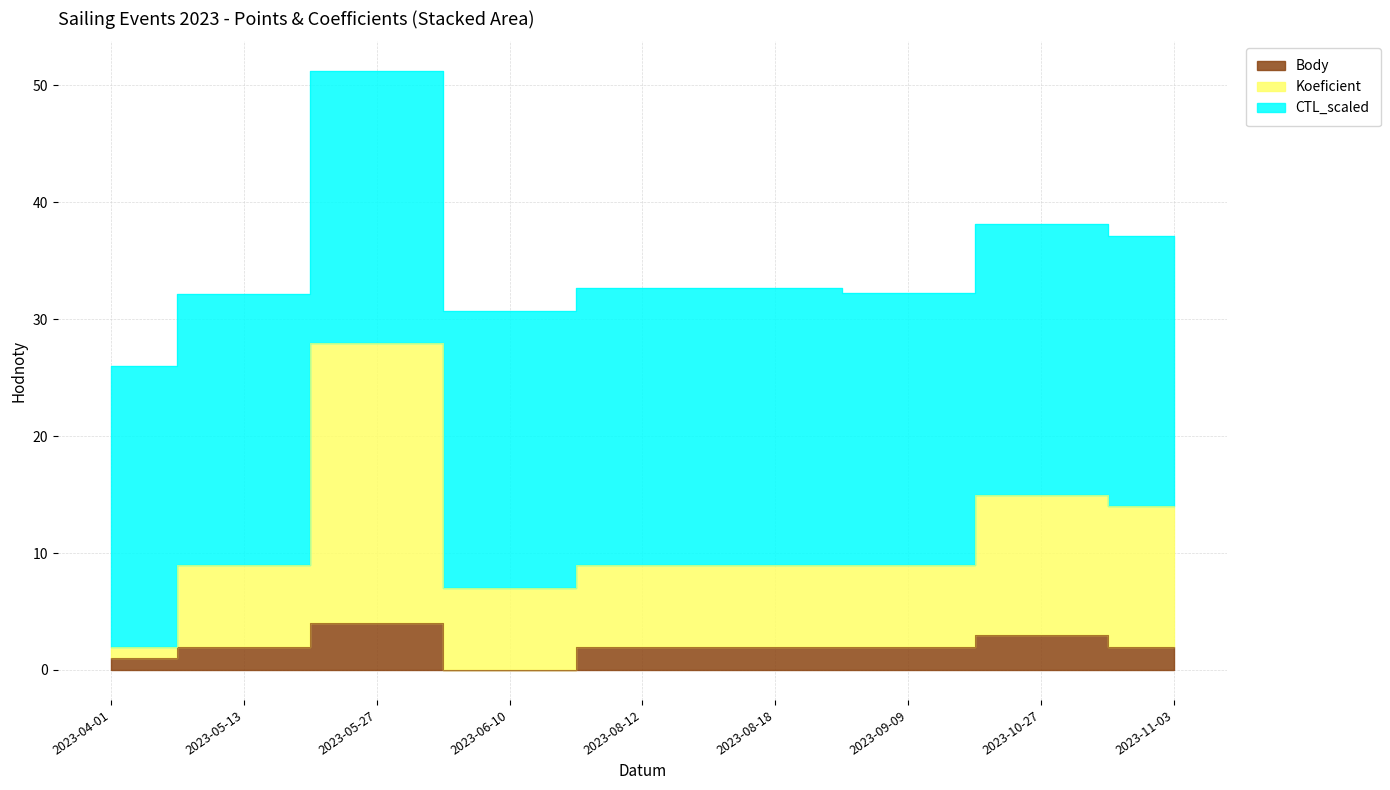

True or false: Body has more than 1 interior local peaks.

True